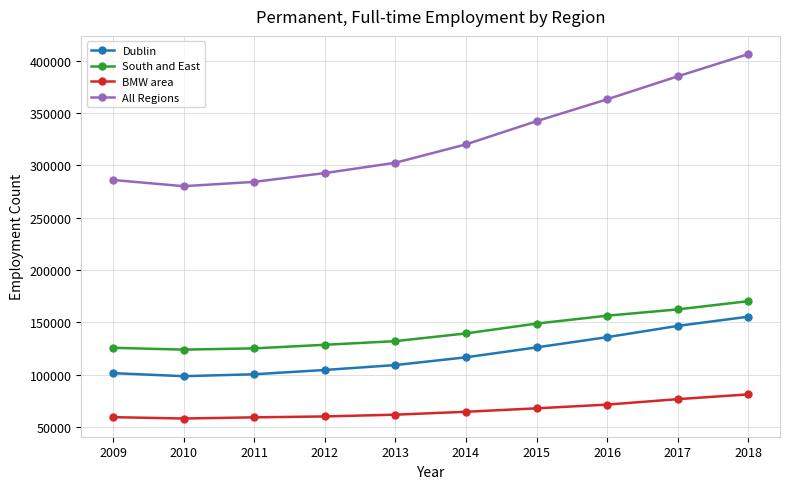

Which series has the largest range (max minus min)?

All Regions